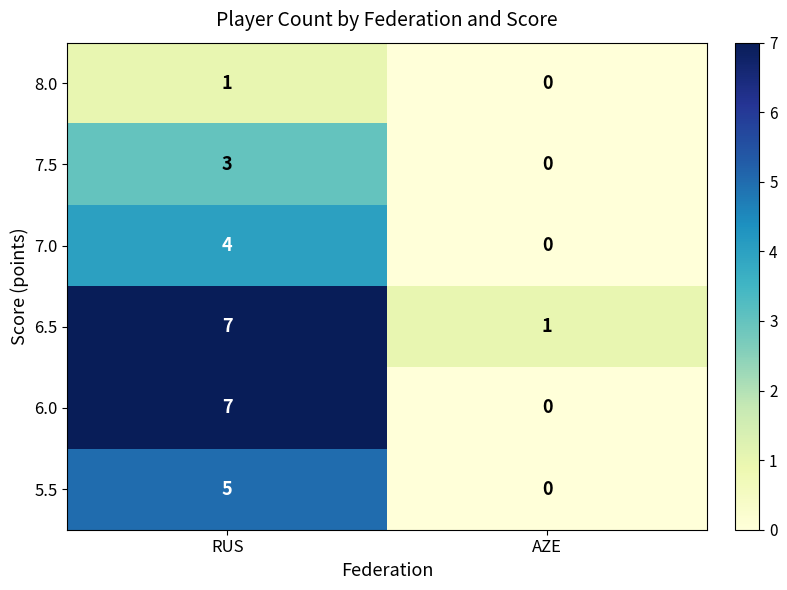

At which category is the sum across all series the highest?

RUS